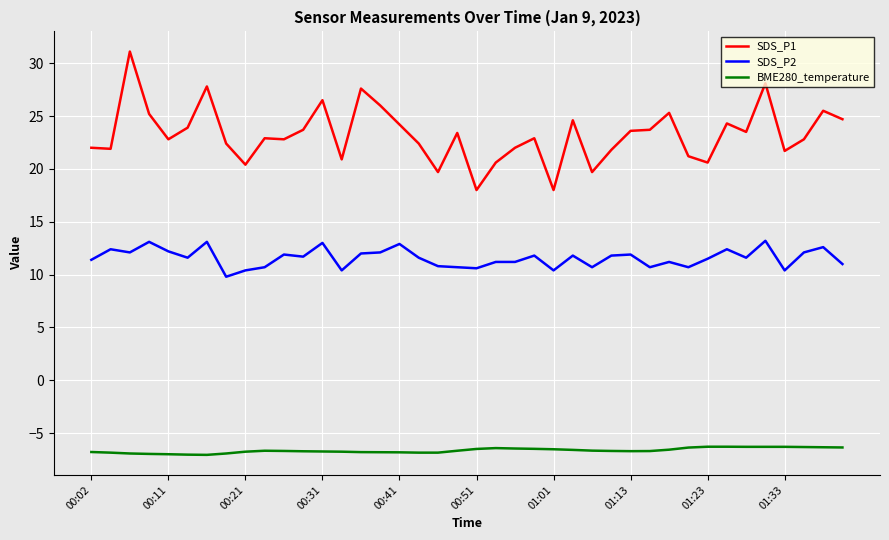

What is the sum of all BME280_temperature values?

-265.5